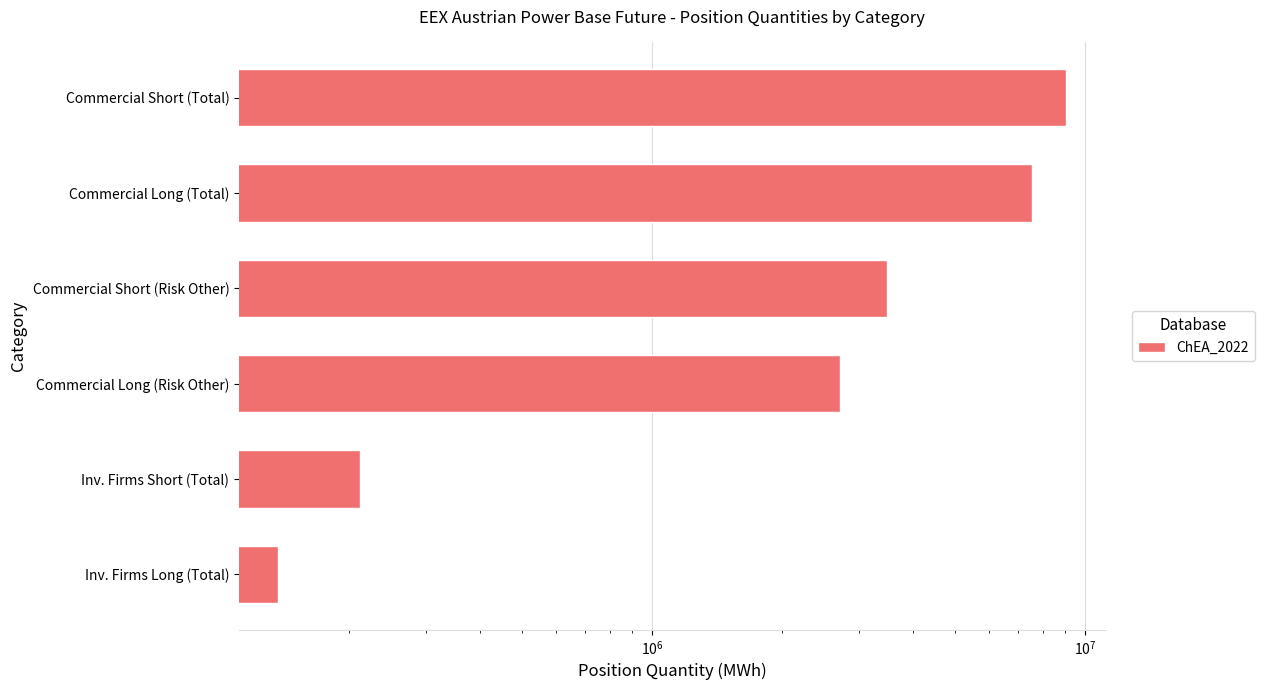

What is the maximum value shown in the chart?

9050885